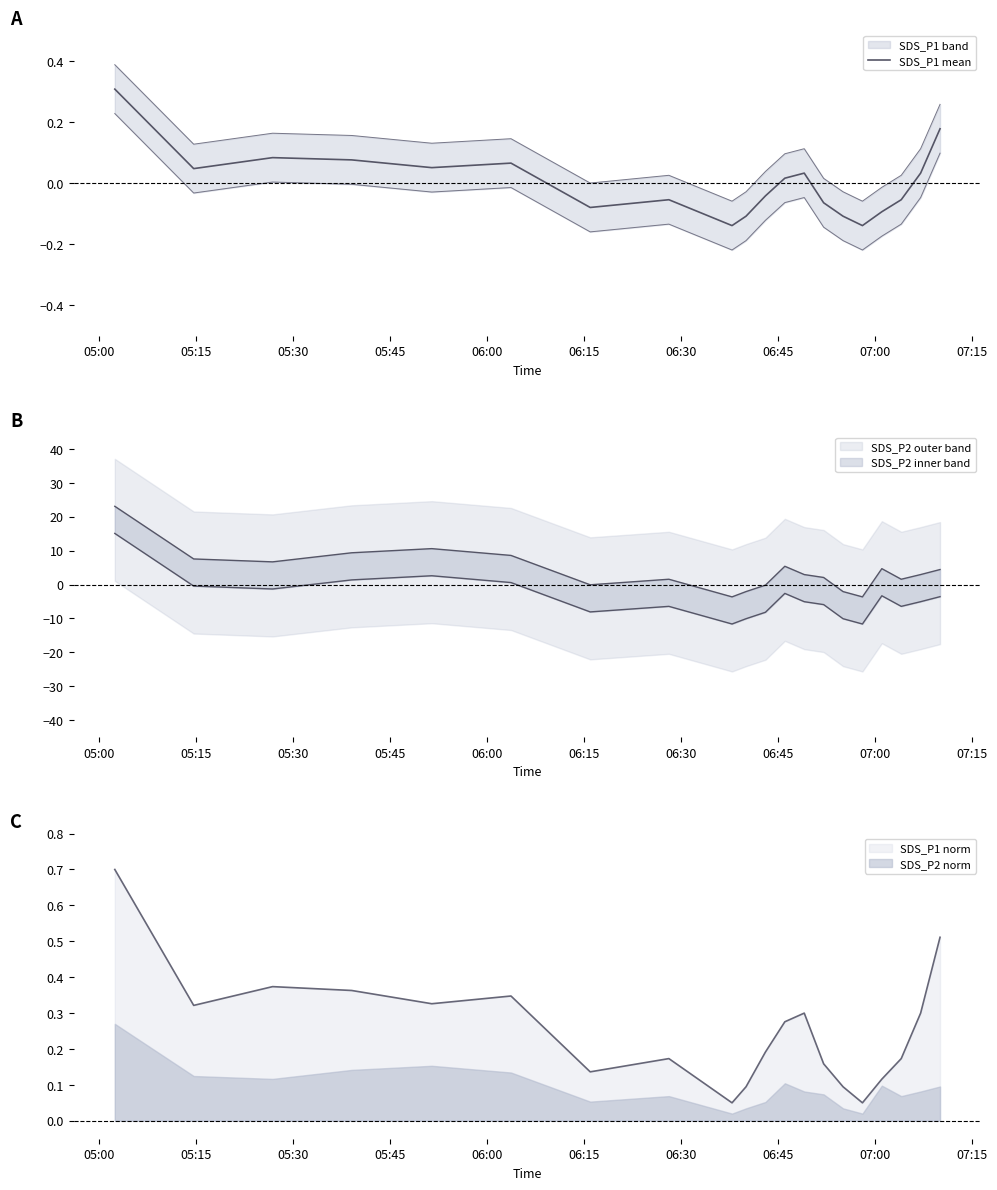

What is the highest value of the SDS_P1 norm series?

0.7